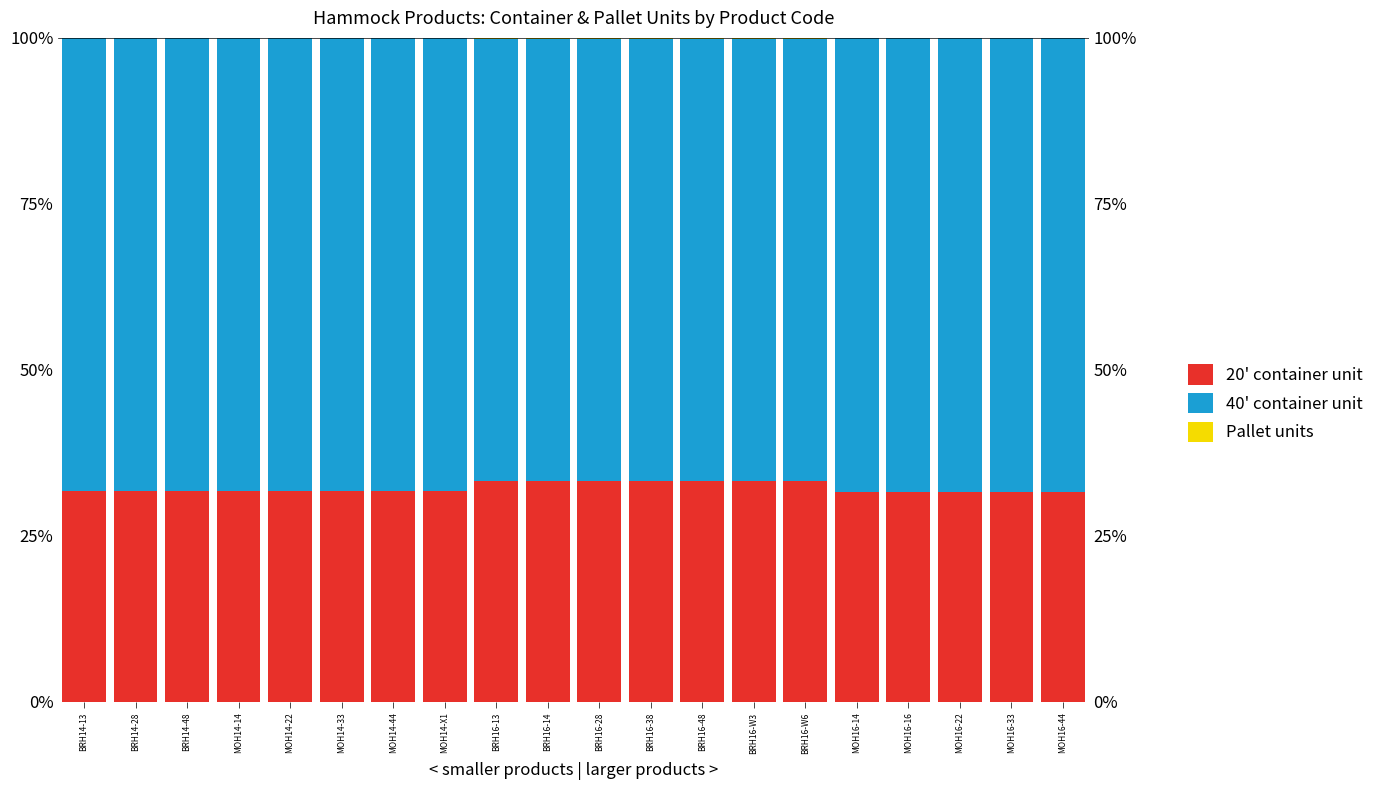

How many bars are there in total?

60